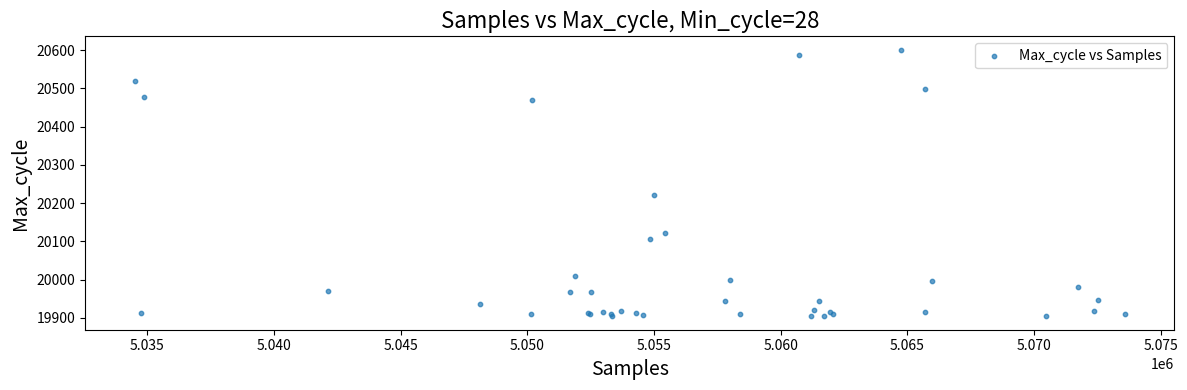

What Y value in the scatter plot is closest to 20252?

20220